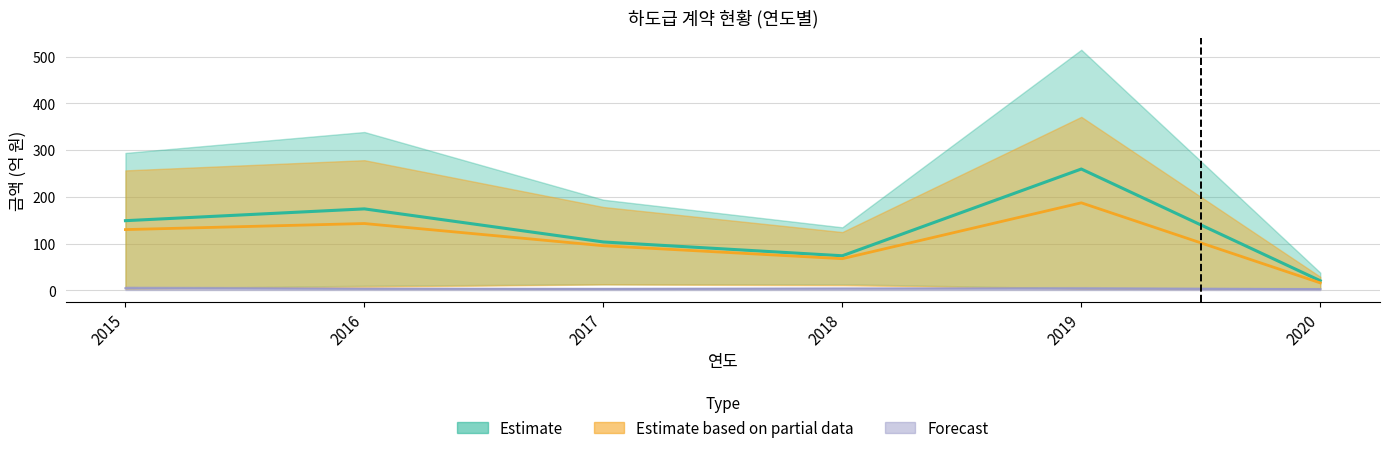

Reading left to right, extract all data points from this chart.

원도급액_upper: 148.9	174.2	103.4	73.8	259.6	20.3
하도급액_upper: 129.8	142.8	95.3	67.5	187.2	15.7
forecast_upper: 4.2	3.0	2.7	3.3	3.5	2.3